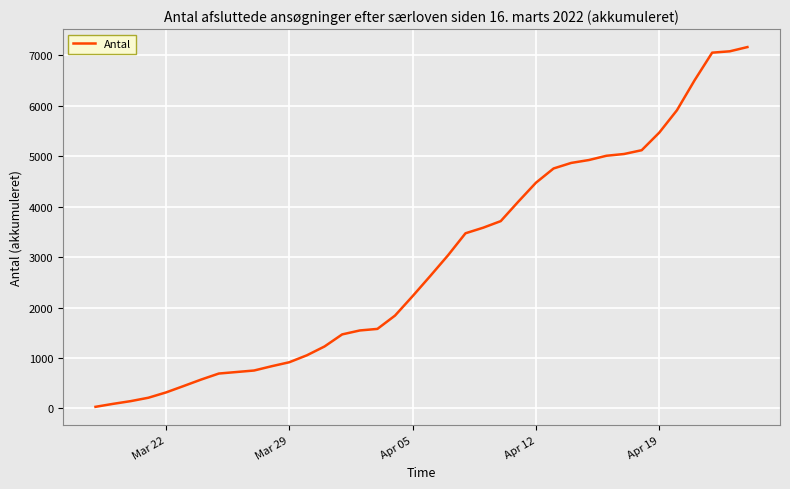

What is the difference between the maximum and minimum values?

7133